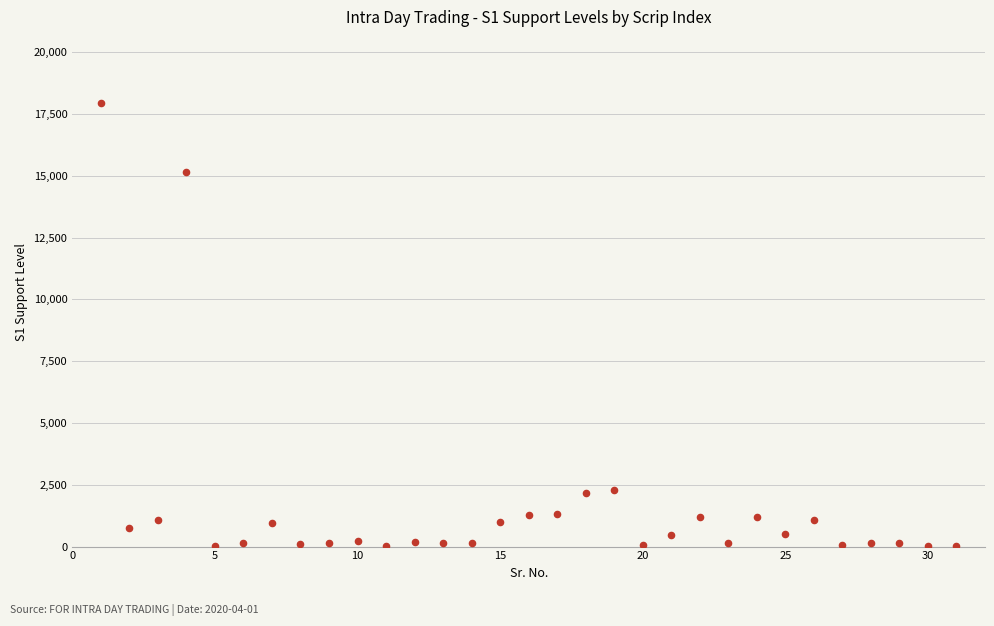

What is the range of X values (max minus min)?

30.0